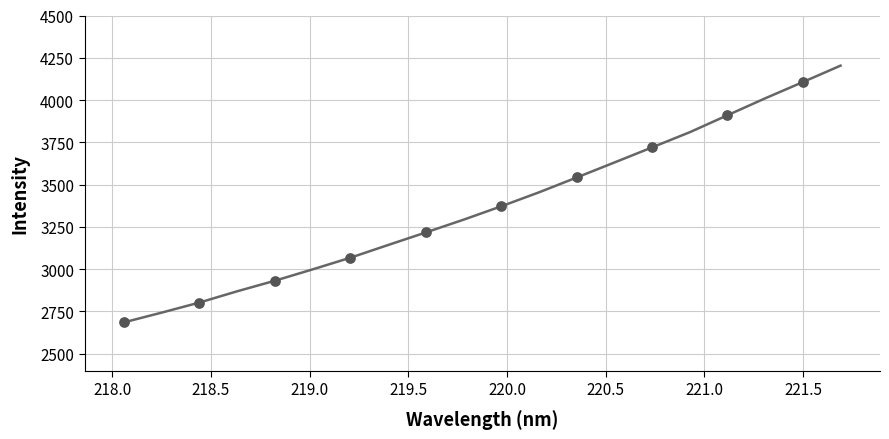

What is the greatest value displayed?

4203.4